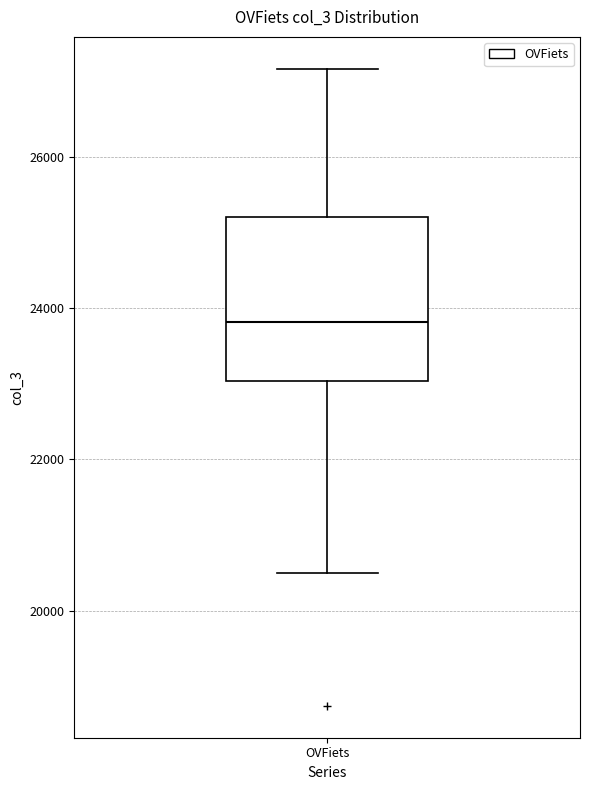

Transcribe this box plot: give where the median line is, the range the box spans, and where the two whiskers end, as read against the y-axis. The values are not printed on the chart, so give them approximately, as read against the axis.

median 23800, box 23000 to 25200, whiskers 20400 to 27200